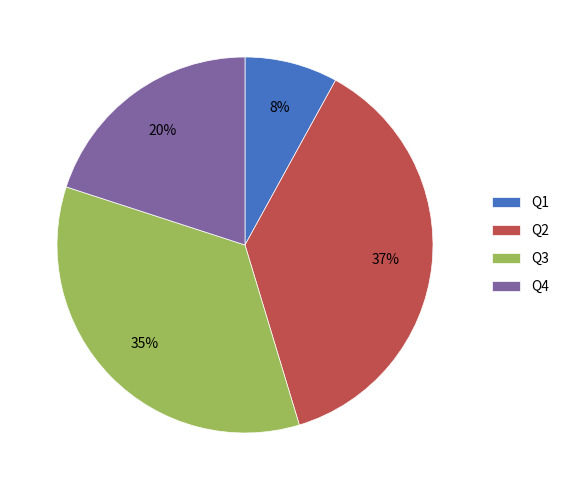

Rank the categories by value from highest to lowest.

Q2, Q3, Q4, Q1